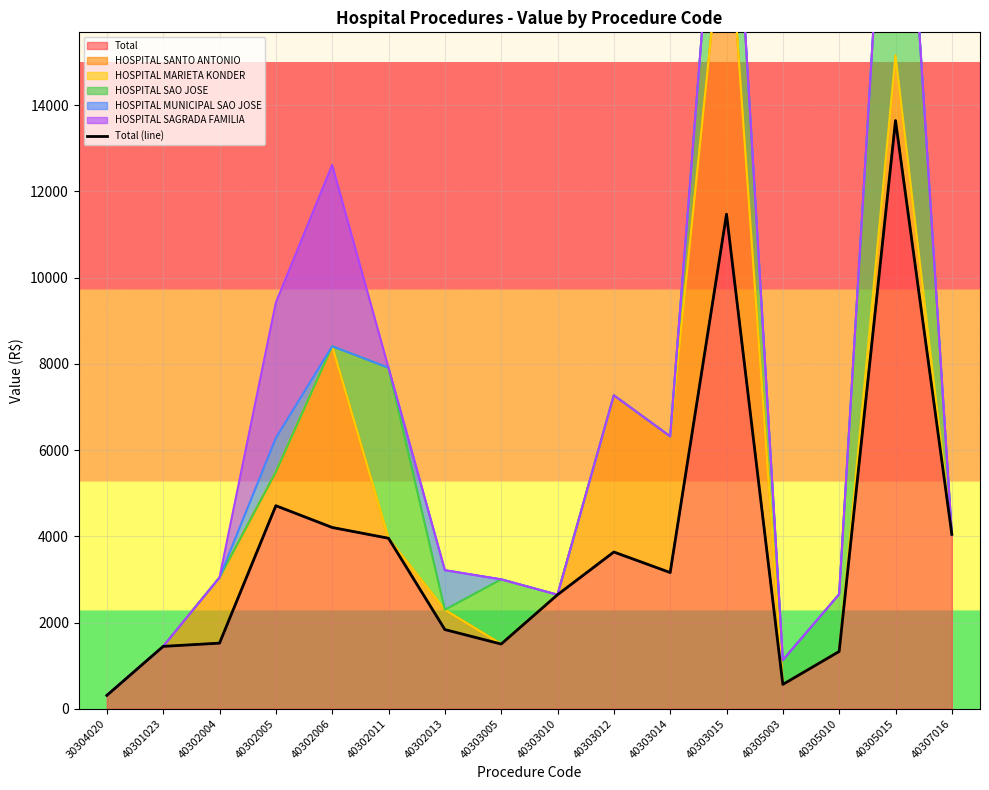

Reading right to left, what are all the values shown in this chart?

40307016=4045.8	40305015=13645.6	40305010=1328.4	40305003=564.3	40303015=11472.8	40303014=3159.6	40303012=3636.1	40303010=2644.9	40303005=1500.7	40302013=1836.7	40302011=3955.4	40302006=4205.2	40302005=4710.2	40302004=1521.8	40301023=1446.8	30304020=309.7